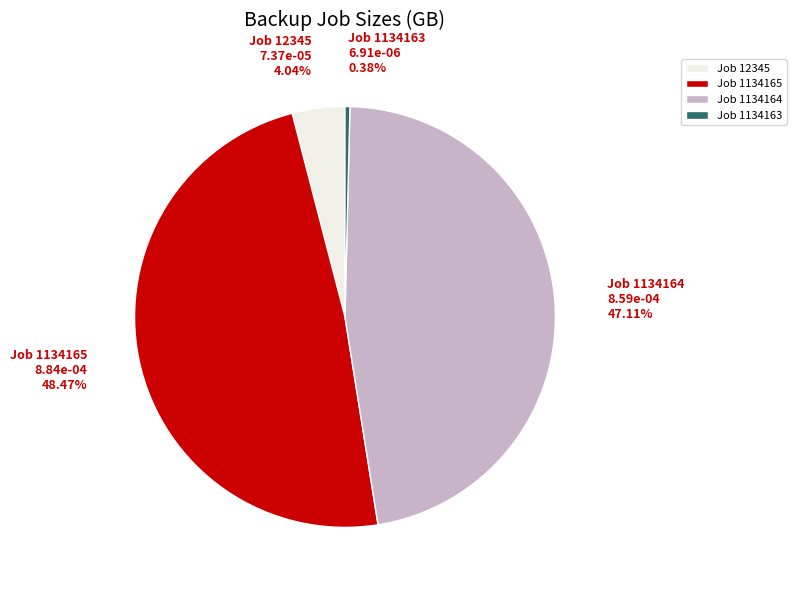

Rank the categories by value from lowest to highest.

Job 1134163, Job 12345, Job 1134164, Job 1134165